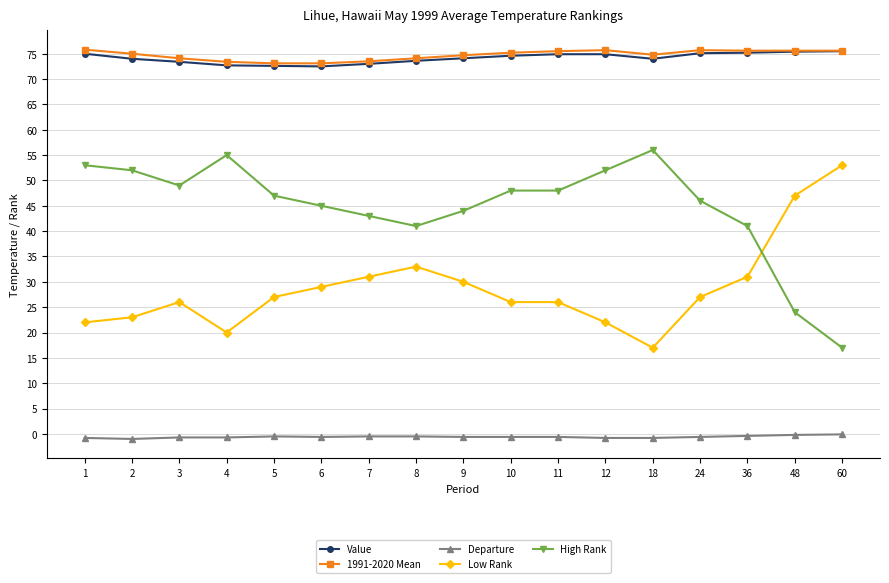

At which category does High Rank reach its first local valley?

3